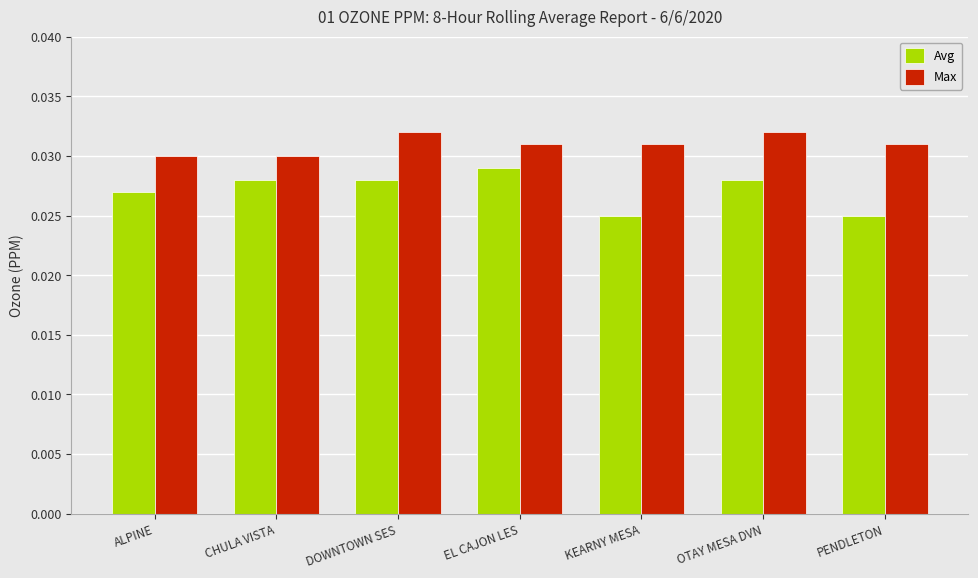

Which series has the largest total across all categories?

Max